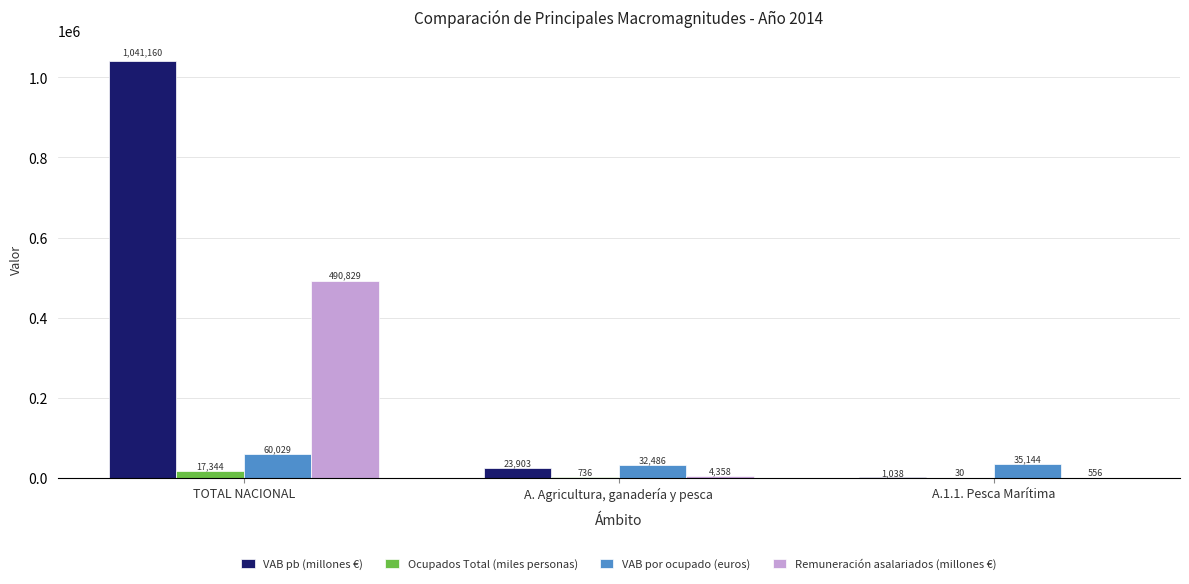

Which category has the highest value in the Ocupados Total (miles personas) series?

TOTAL NACIONAL